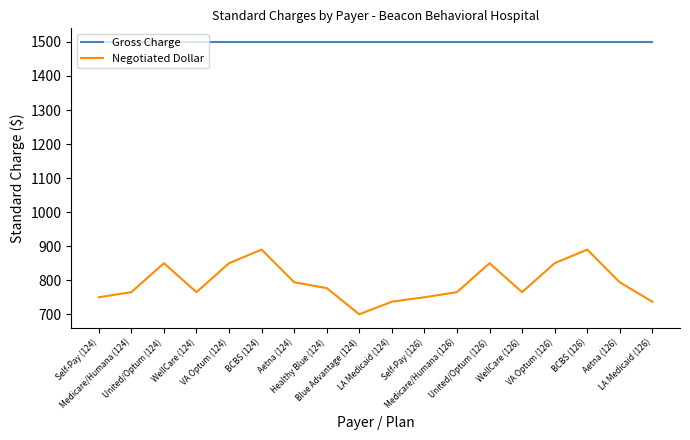

True or false: Negotiated Dollar and Gross Charge cross at least once.

False